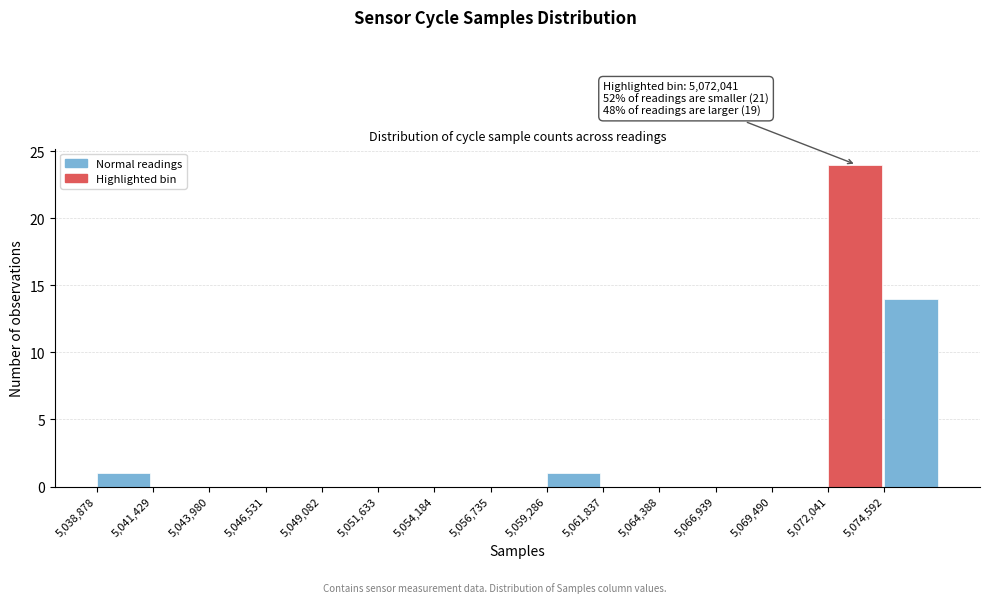

Which range on the x-axis has the tallest bar?

5072000 to 5074500